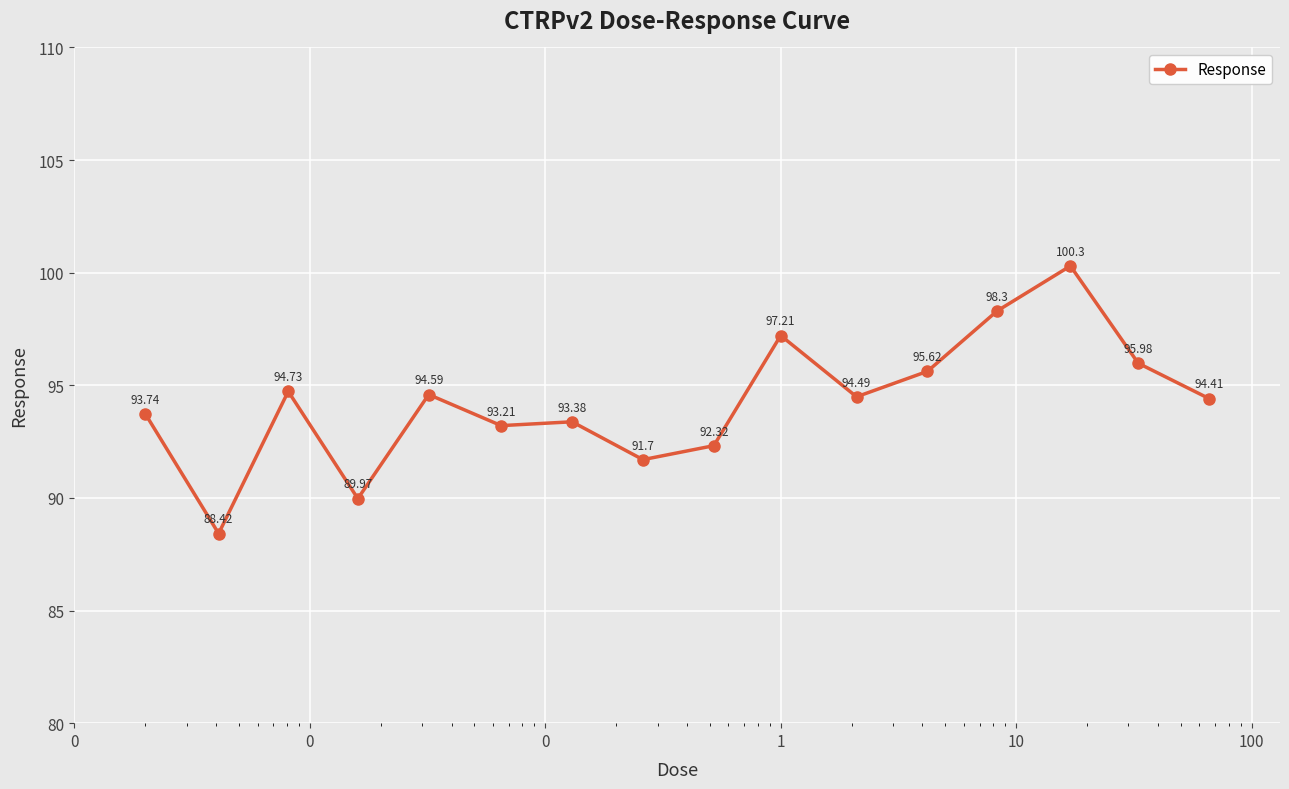

How many points are higher than both their immediate neighbors (excluding endpoints)?

5